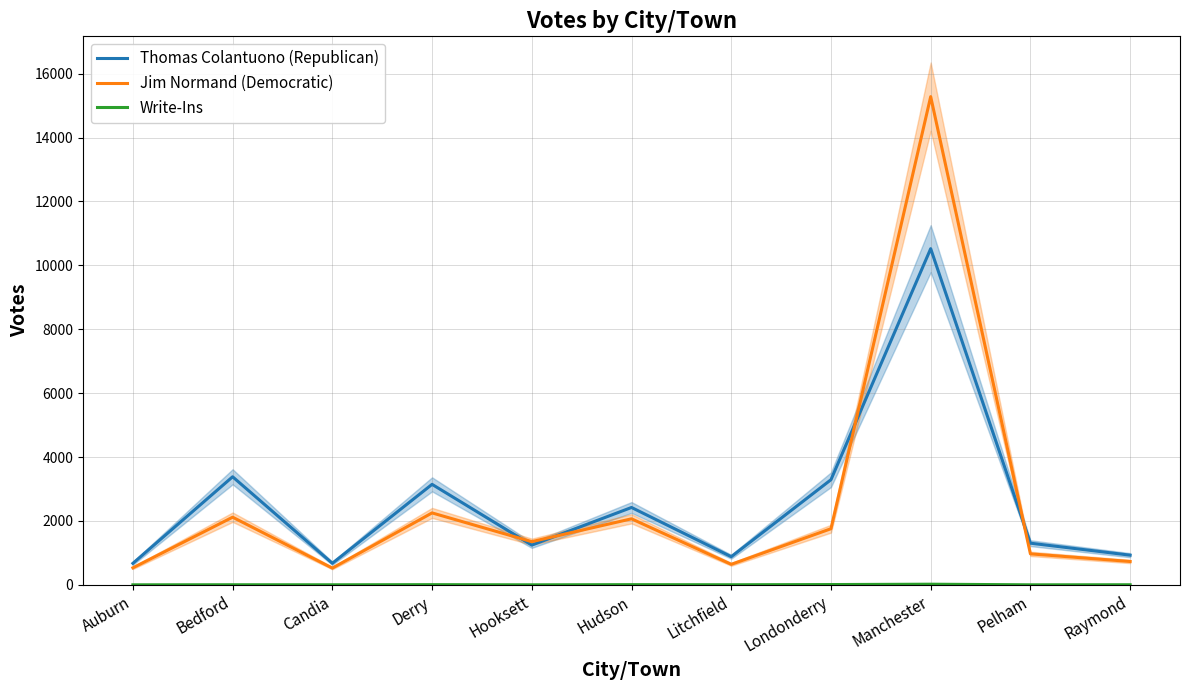

Between which two adjacent categories do Thomas Colantuono (Republican) and Jim Normand (Democratic) first intersect?

Derry and Hooksett